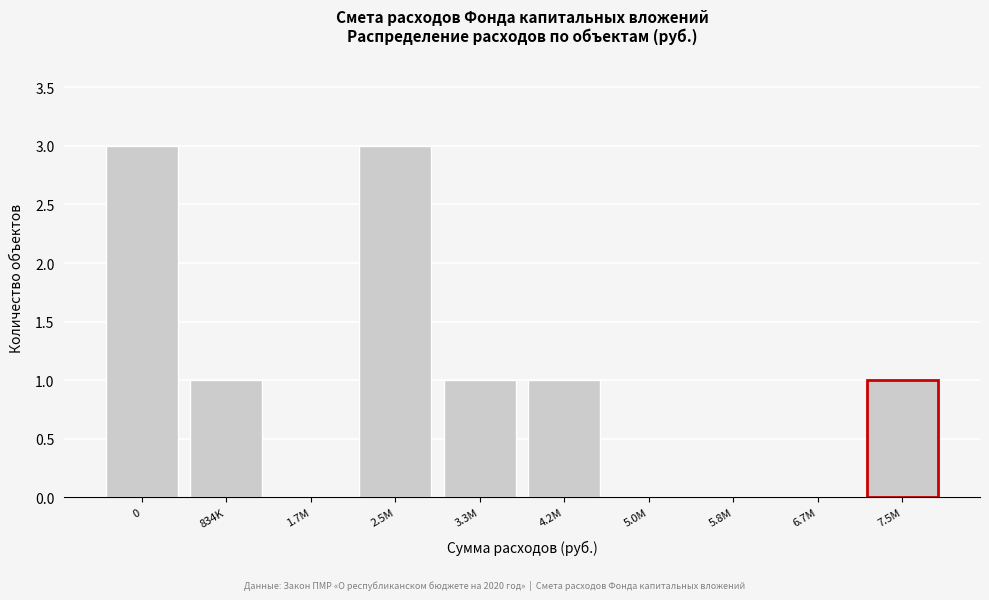

Reading left to right, what are all the values shown in this chart?

0=3	834K=1	1.7M=0	2.5M=3	3.3M=1	4.2M=1	5.0M=0	5.8M=0	6.7M=0	7.5M=1